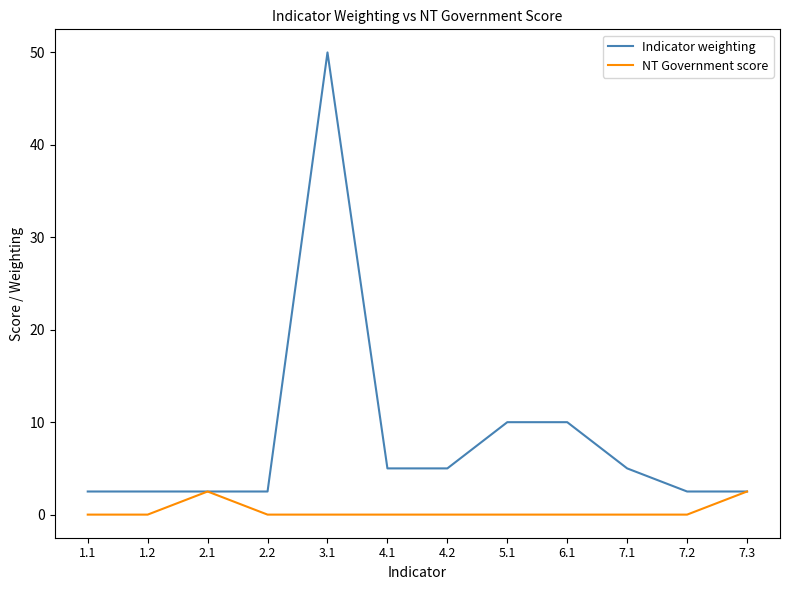

Reading right to left, extract all data points from this chart.

Indicator weighting: 2.5	2.5	5.0	10.0	10.0	5.0	5.0	50.0	2.5	2.5	2.5	2.5
NT Government score: 2.5	0.0	0.0	0.0	0.0	0.0	0.0	0.0	0.0	2.5	0.0	0.0